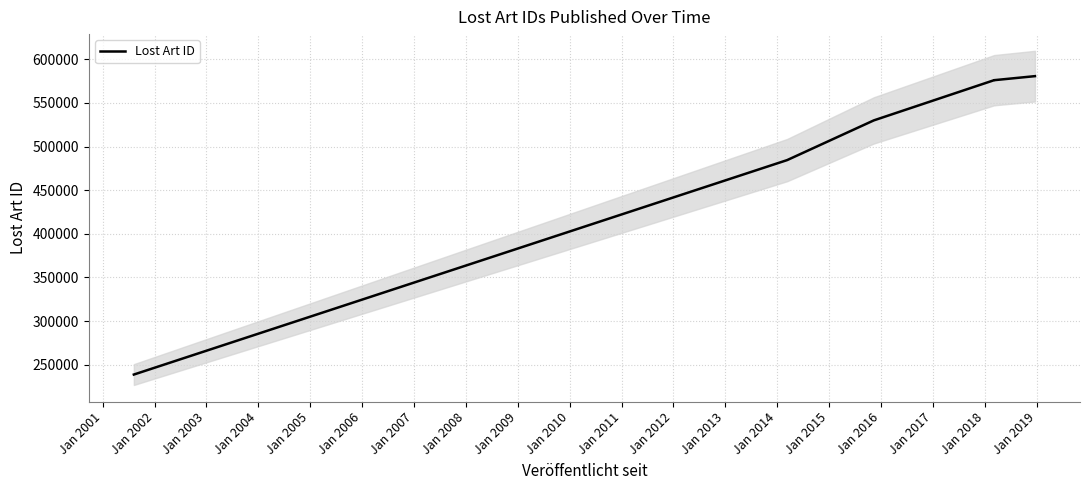

Reading left to right, extract all data points from this chart.

238645	484485	530009	576043	576051	576064	576082	580703